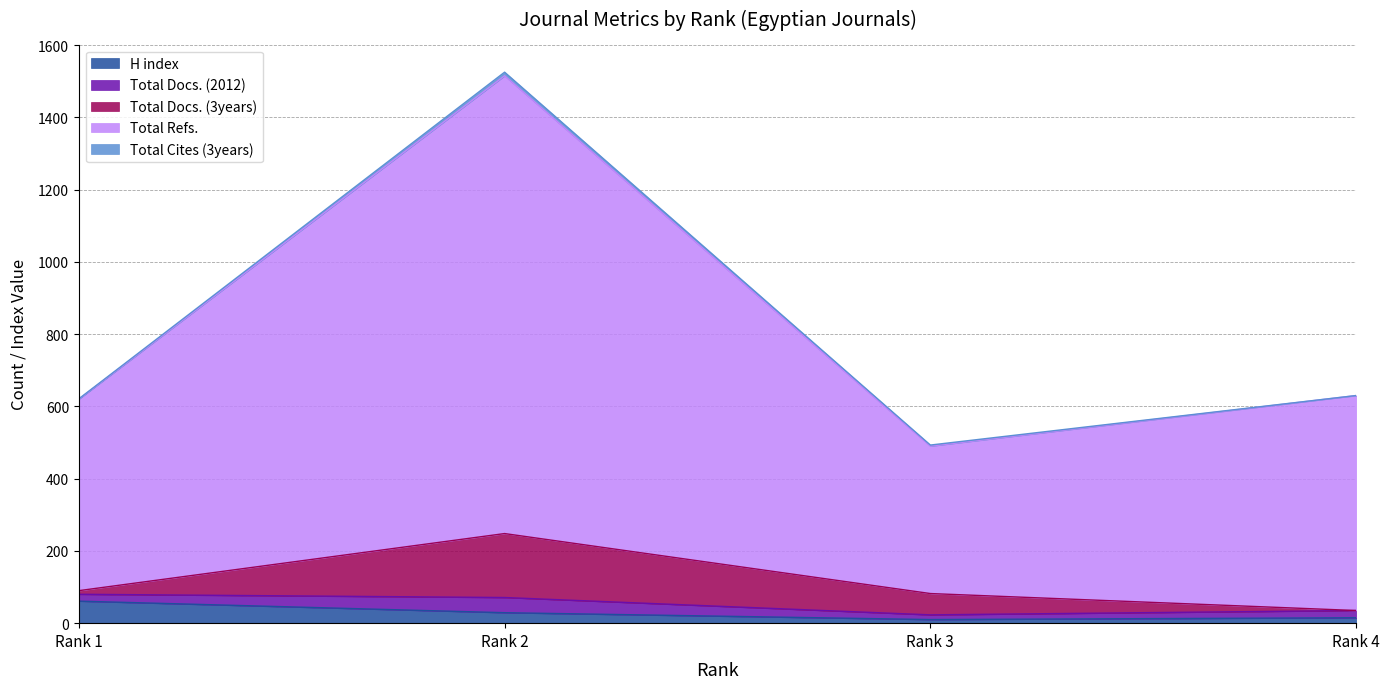

What is the value of the H index point at the 3rd from the left?

10